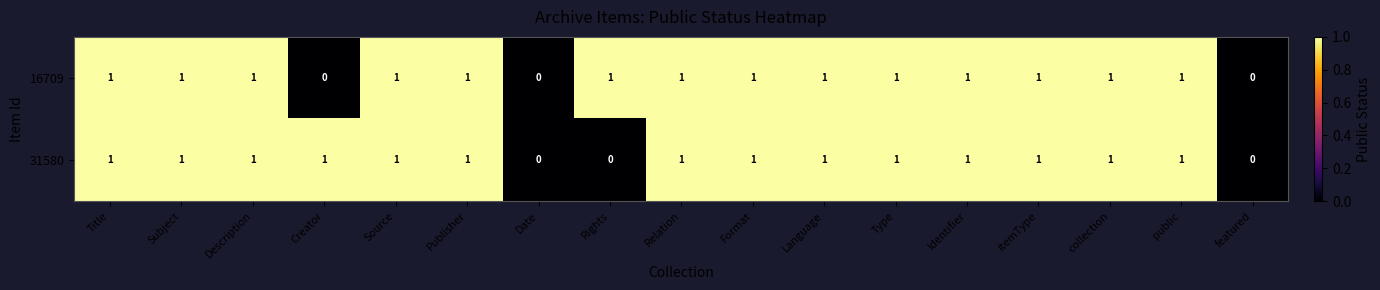

Is it true that 16709 equals 1 at Creator?

False